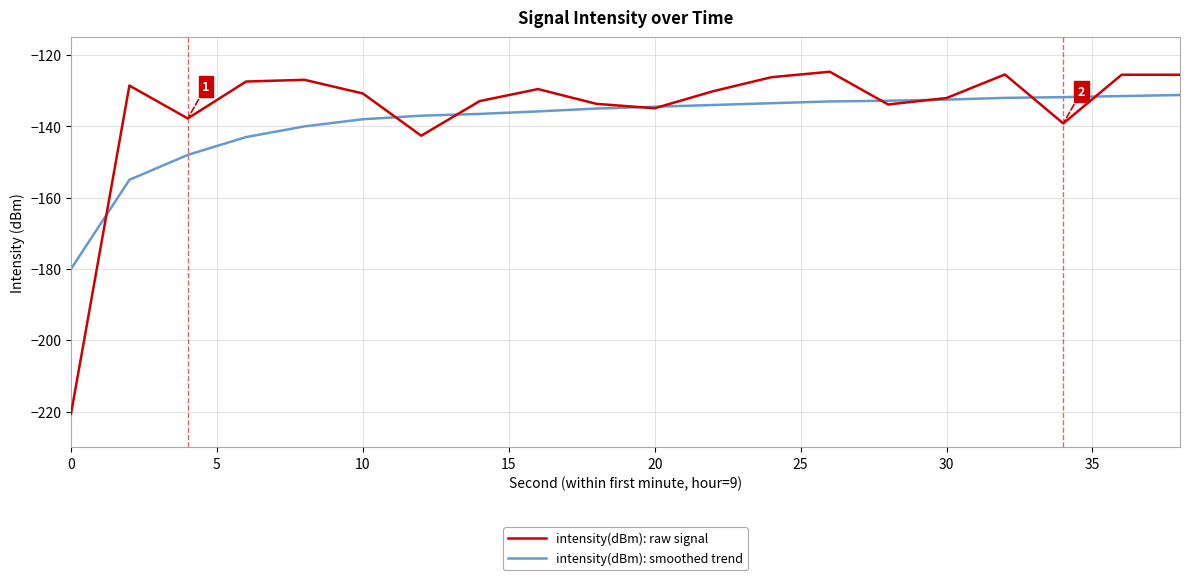

Which series has the widest spread of values?

intensity(dBm): raw signal